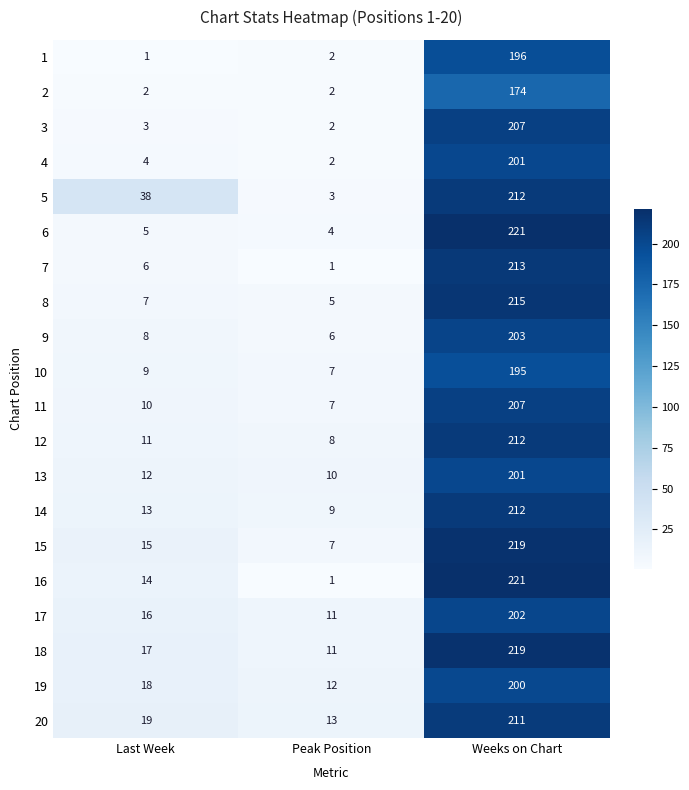

Rank the series at Last Week from highest to lowest value.

5, 20, 19, 18, 17, 15, 16, 14, 13, 12, 11, 10, 9, 8, 7, 6, 4, 3, 2, 1